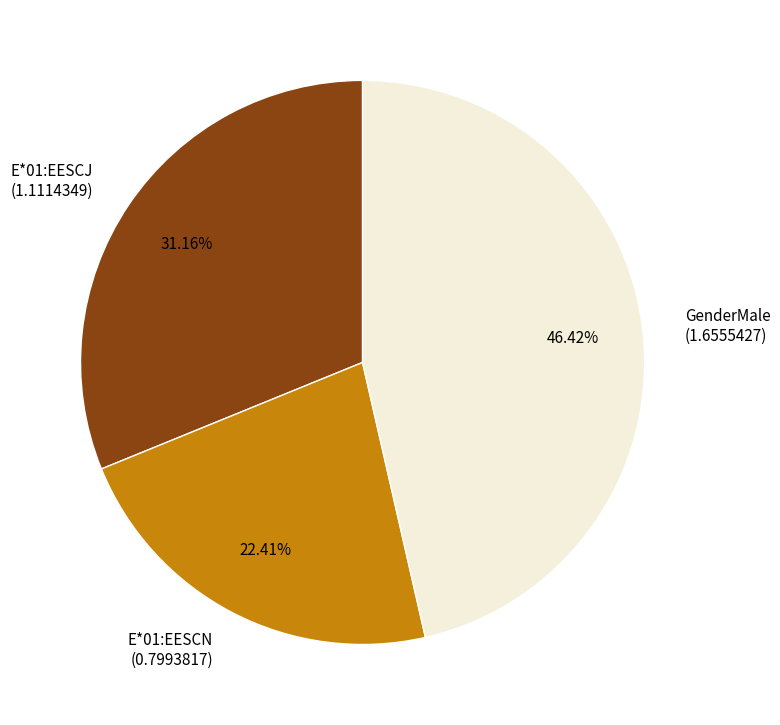

To the nearest percent, what is the difference between the largest and smallest slice percentages?

24%